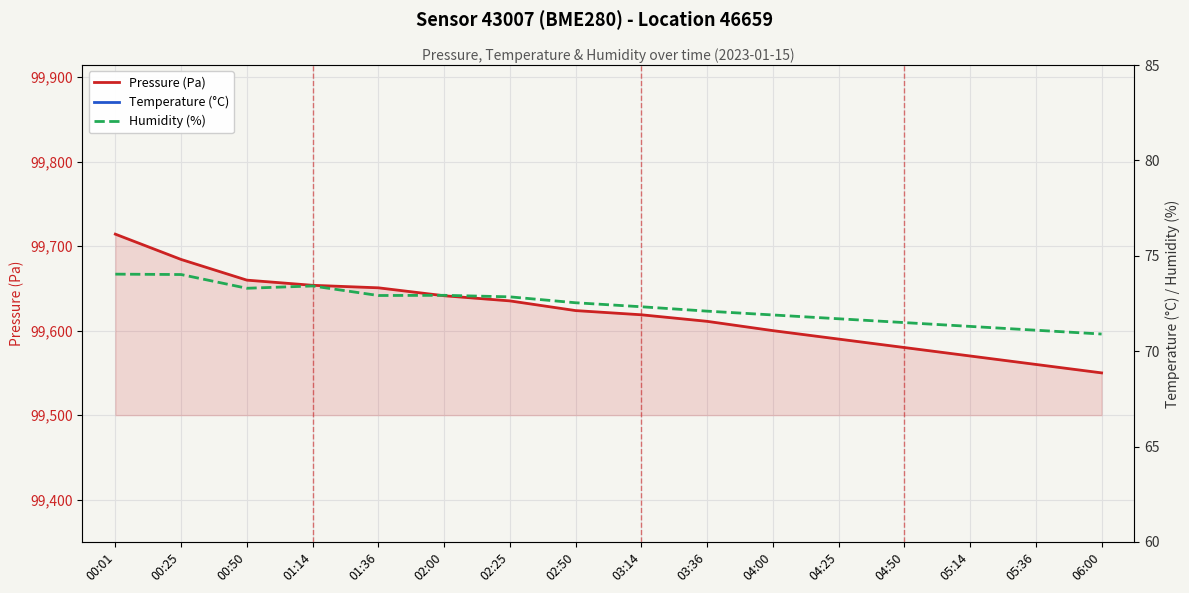

What are all the series names shown in the legend?

Pressure (Pa), Temperature (°C), Humidity (%)